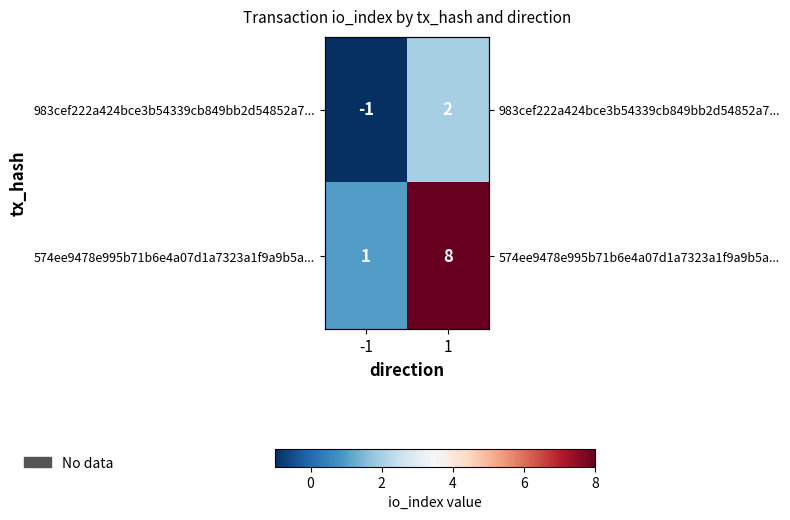

Count the 574ee9478e995b71b6e4a07d1a7323a1f9a9b5a... values in the range 1 to 8.

2